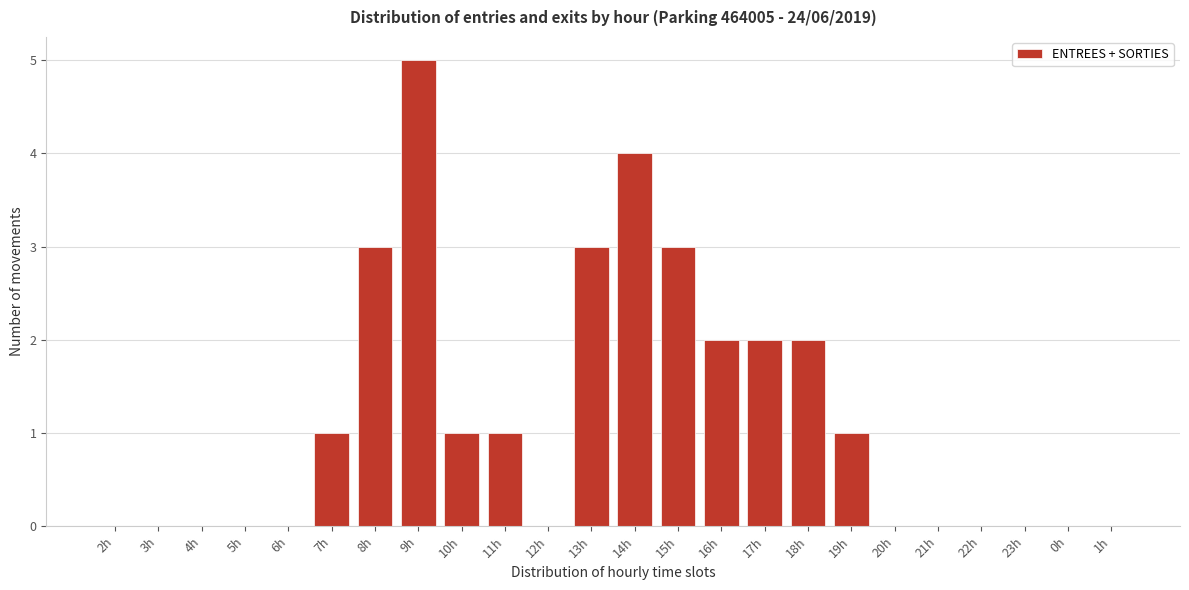

Reading left to right, list all the values displayed in this chart.

2h=0	3h=0	4h=0	5h=0	6h=0	7h=1	8h=3	9h=5	10h=1	11h=1	12h=0	13h=3	14h=4	15h=3	16h=2	17h=2	18h=2	19h=1	20h=0	21h=0	22h=0	23h=0	0h=0	1h=0